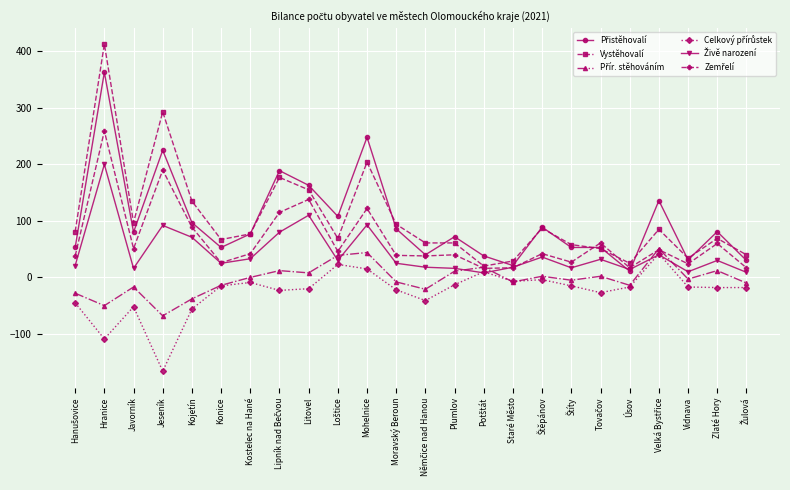

The Vystěhovalí series shows 61 at Plumlov. True or false?

True